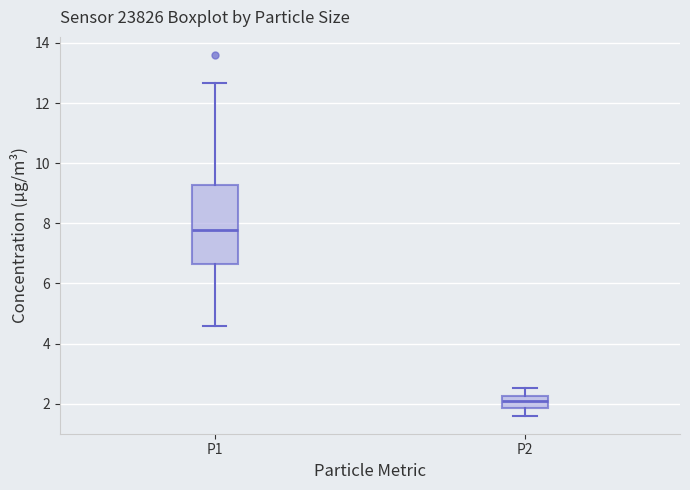

Where does the upper whisker of the box for P2 end on the y-axis? The values are not printed on the chart, so give them approximately, as read against the axis.

2.6